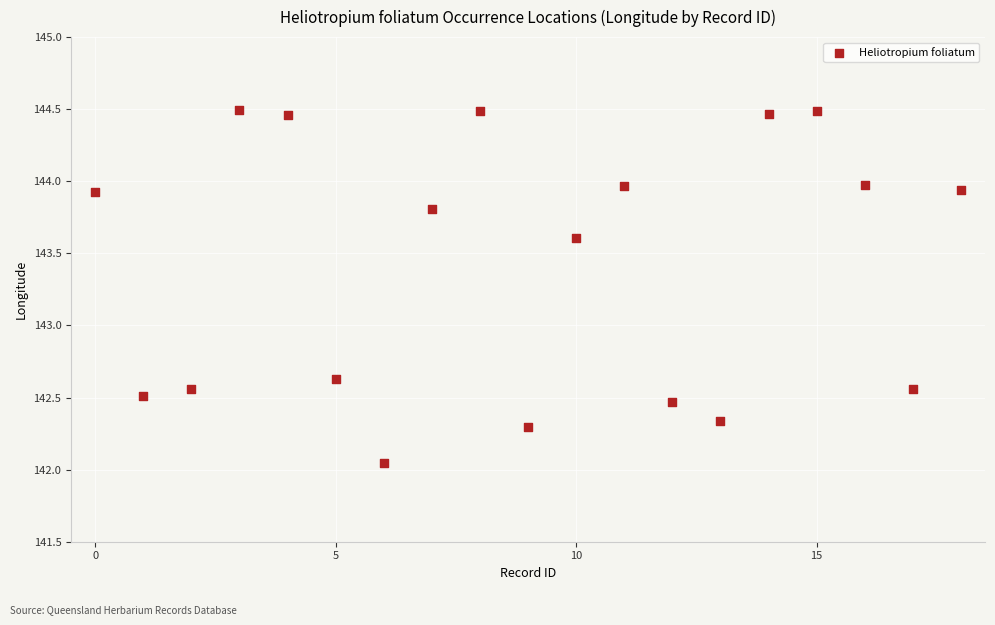

What is the range of Y values (max minus min)?

2.4